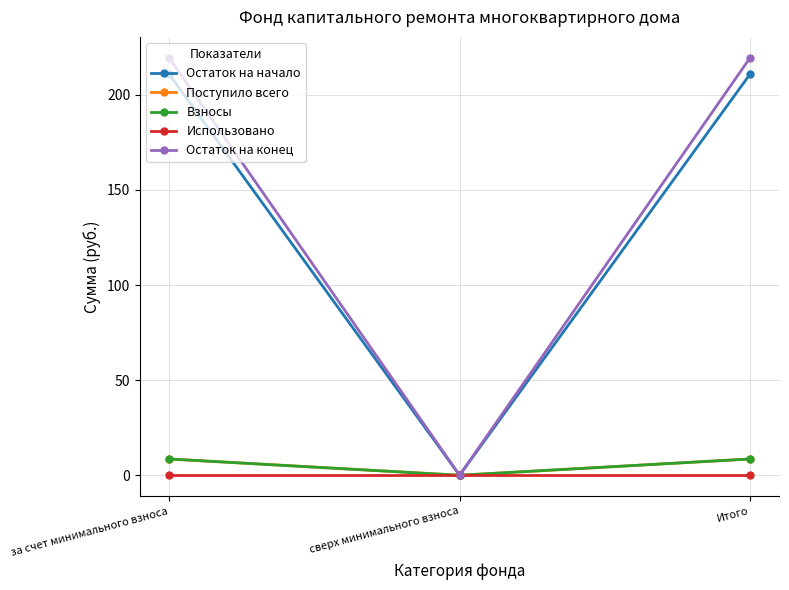

Count the number of data series in this chart.

5